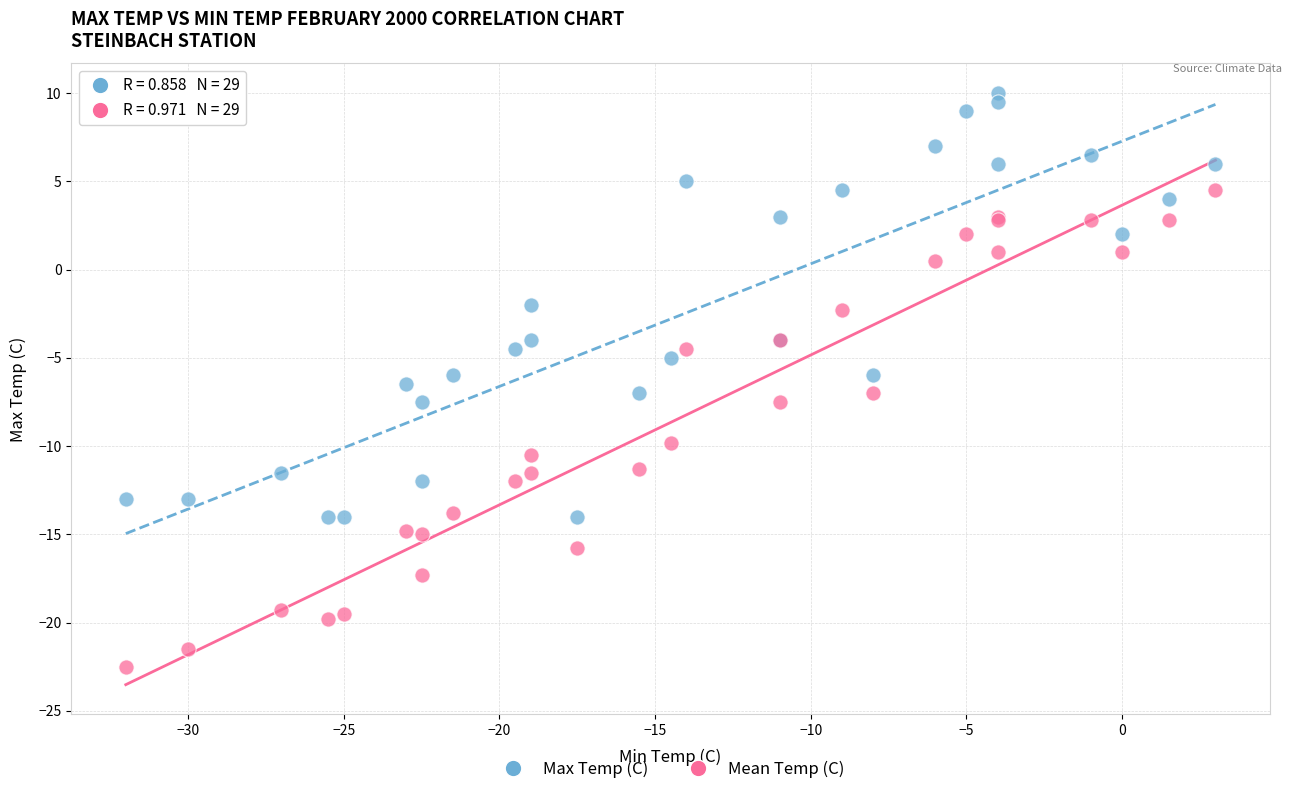

What are all the series names shown in the legend?

Max Temp (C), Mean Temp (C)